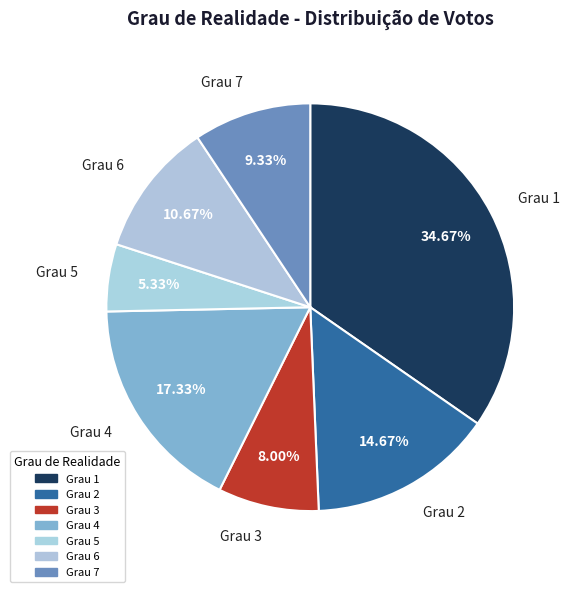

How many slices are in this pie chart?

7